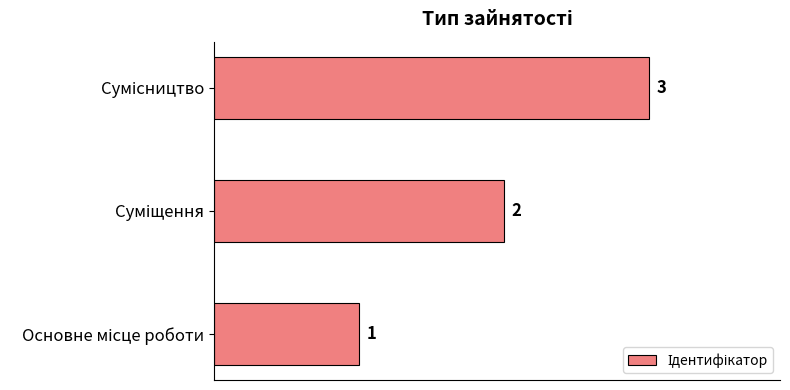

What is the smallest value displayed?

1